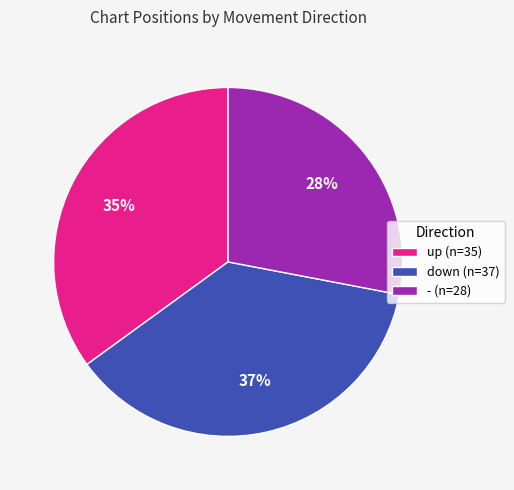

Which category has the biggest portion of the pie?

down